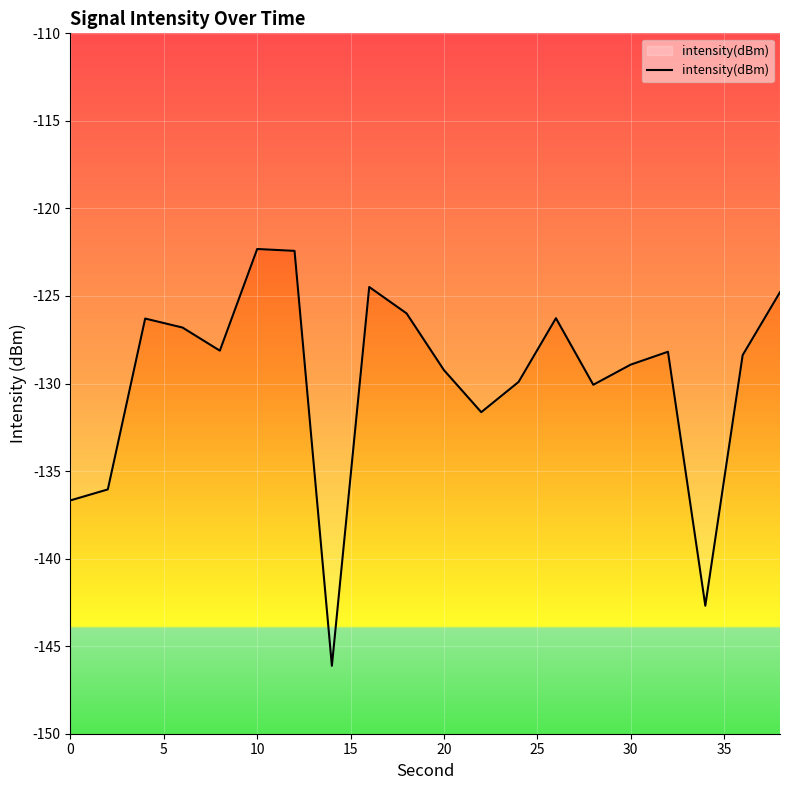

What is the greatest value displayed?

-122.3